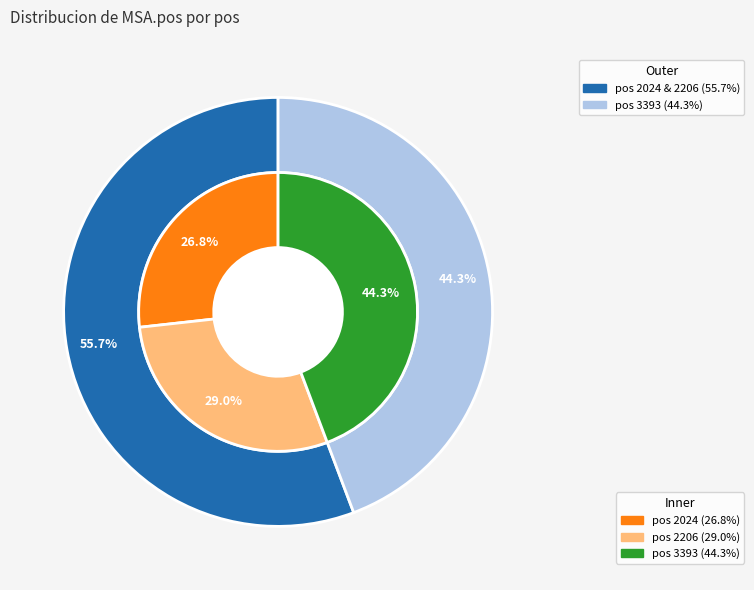

Is 2024 the majority of the pie?

No